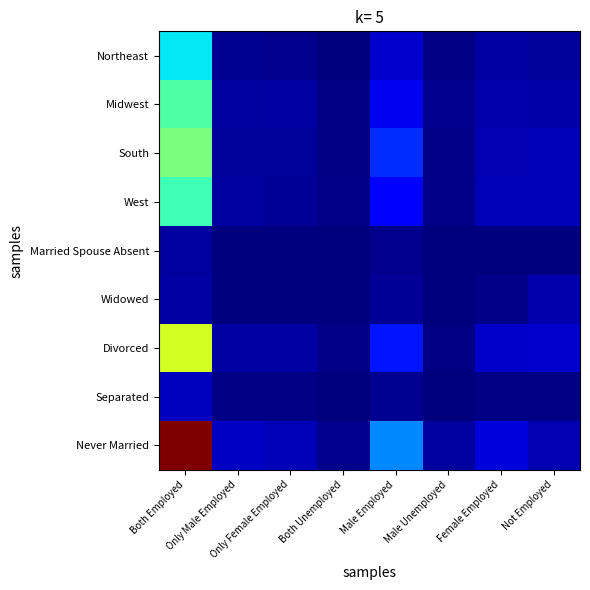

What is the maximum value shown in the chart?

1508